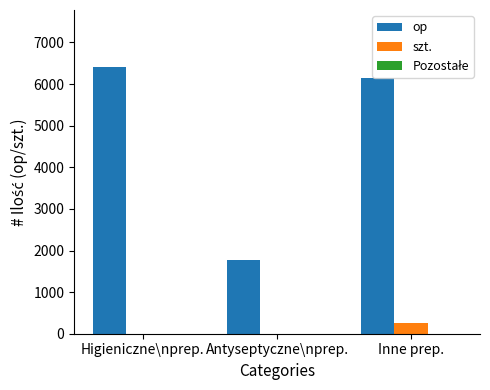

Is the value of szt. at Higieniczne\nprep. greater than the value of op at Higieniczne\nprep.?

No